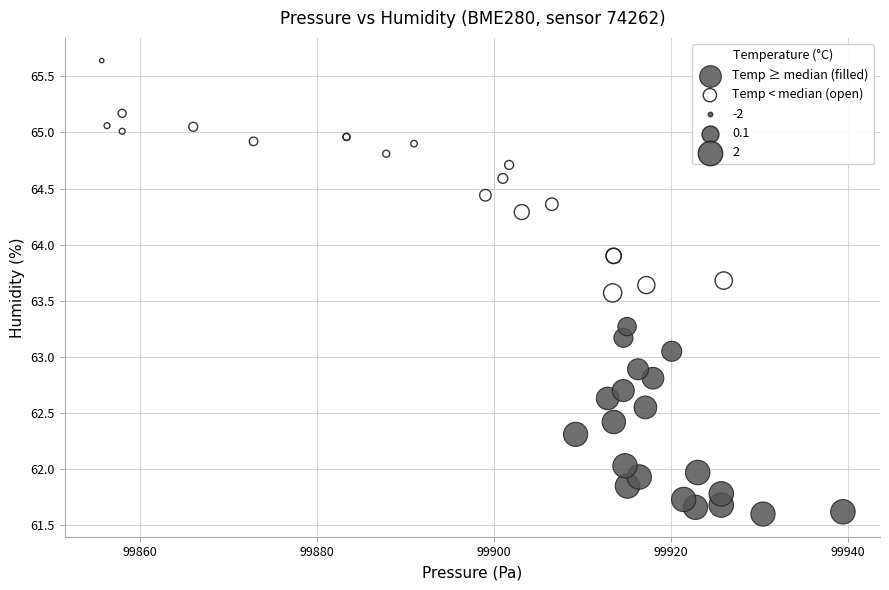

Which series reaches the minimum Y coordinate?

Temp ≥ median (filled)